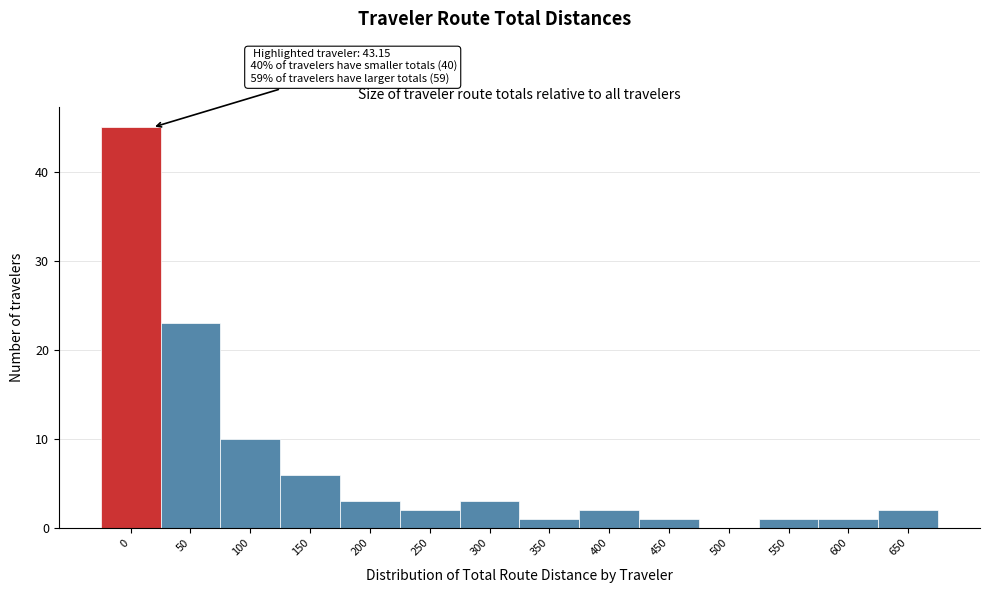

Reading left to right, extract all data points from this chart.

0=45	50=23	100=10	150=6	200=3	250=2	300=3	350=1	400=2	450=1	500=0	550=1	600=1	650=2